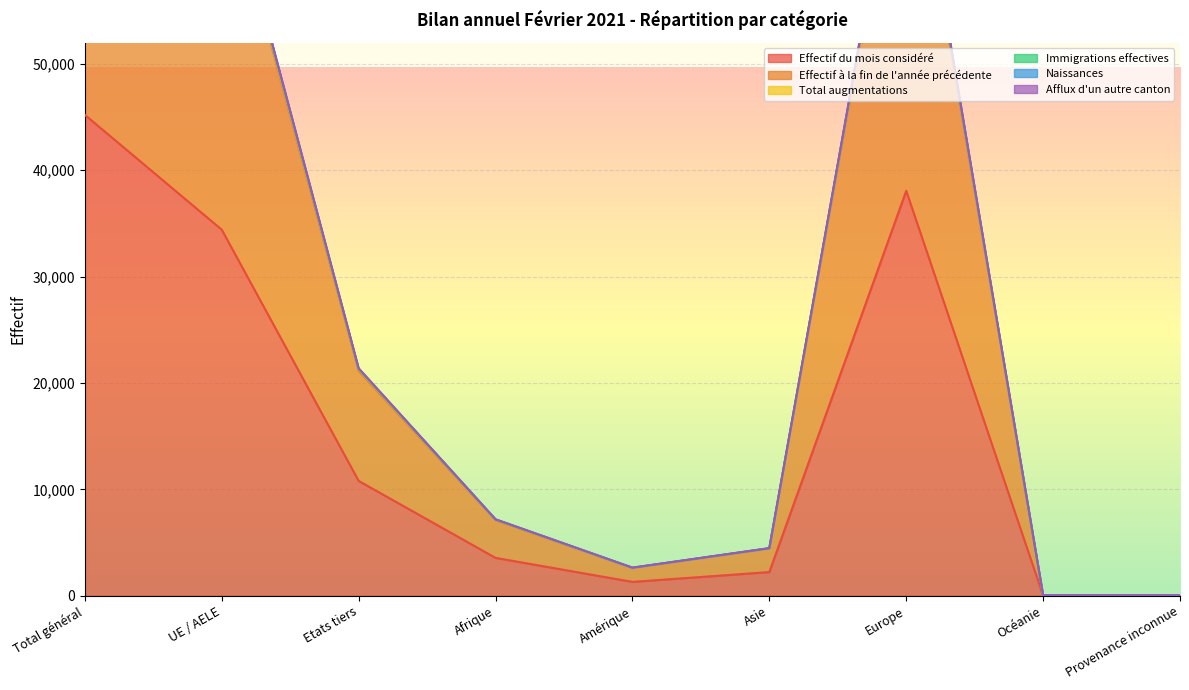

Which series changed the most between UE / AELE and Asie?

Total augmentations